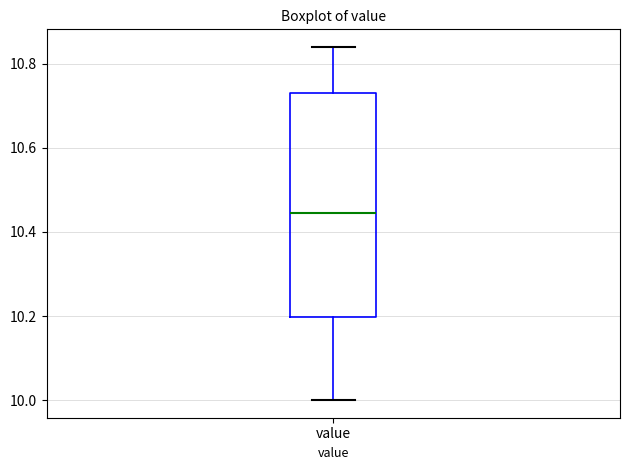

Where does the upper whisker of the box for value end on the y-axis? The values are not printed on the chart, so give them approximately, as read against the axis.

10.84